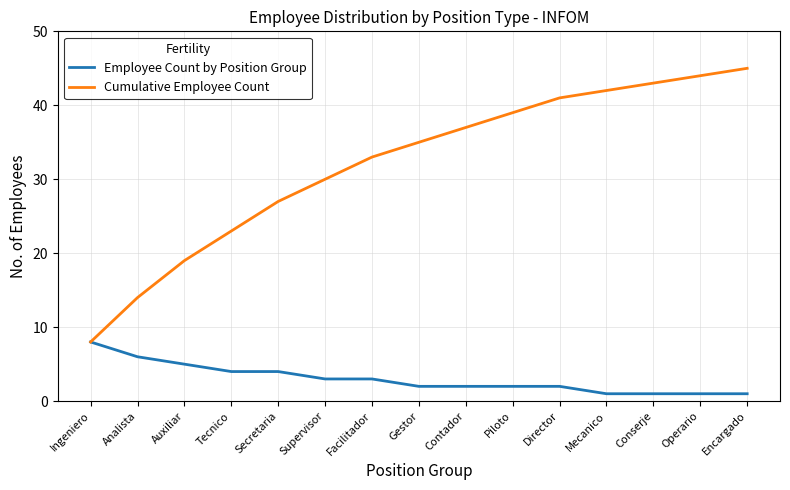

Which series changed the most between Analista and Facilitador?

Cumulative Employee Count